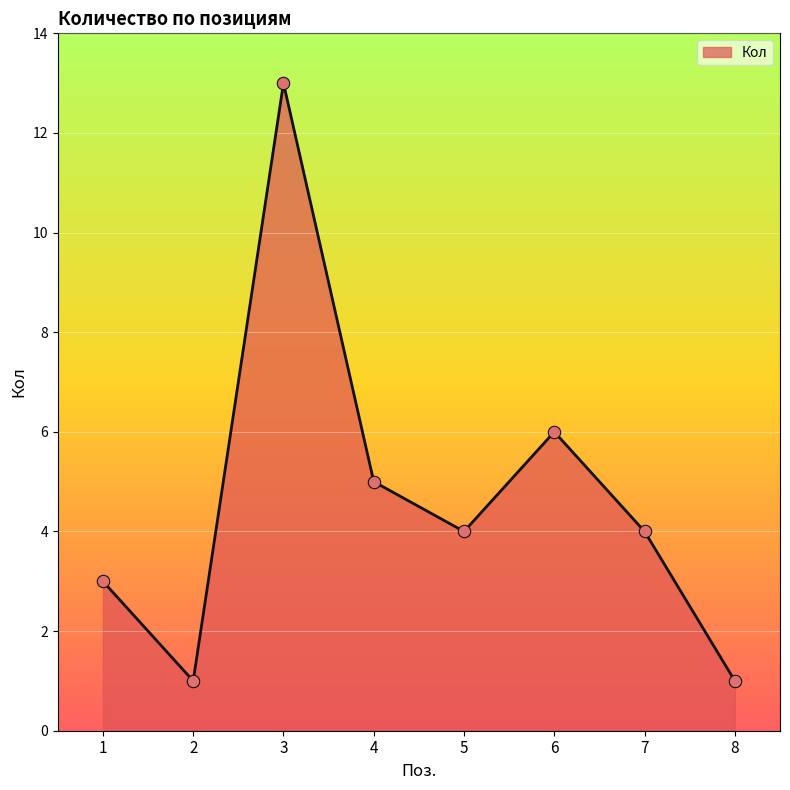

Which has a higher value, 2 or 5?

5